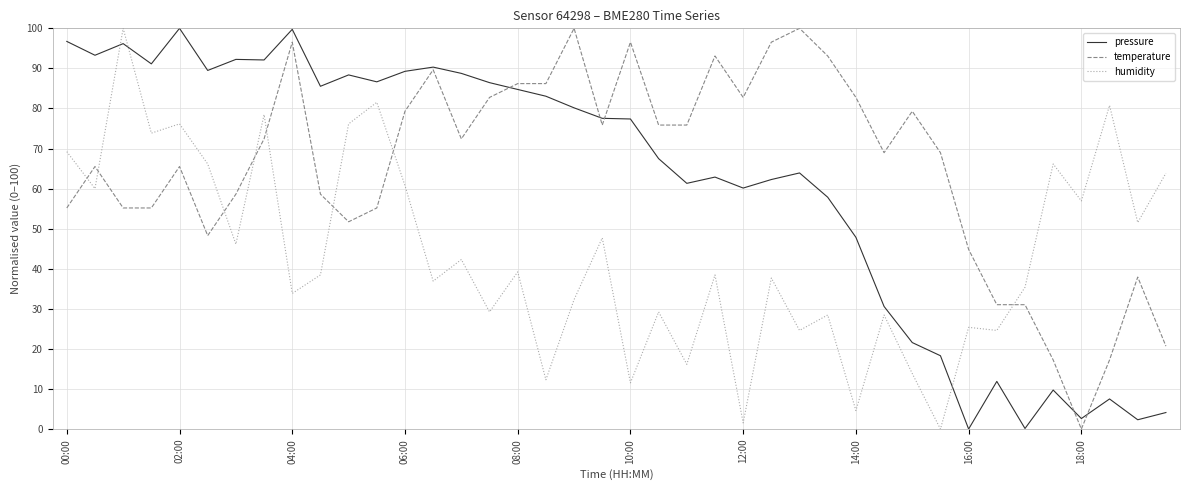

What is the difference between the maximum and minimum values in the pressure series?

100.0